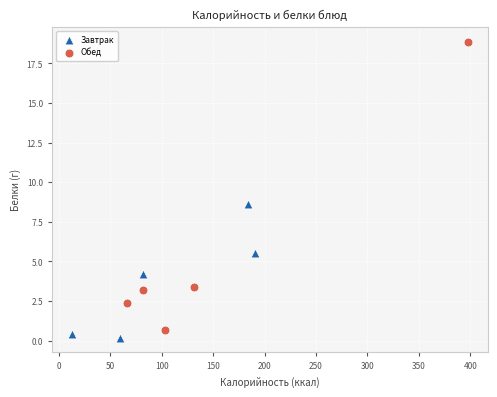

Which series contains the highest Y value?

Обед